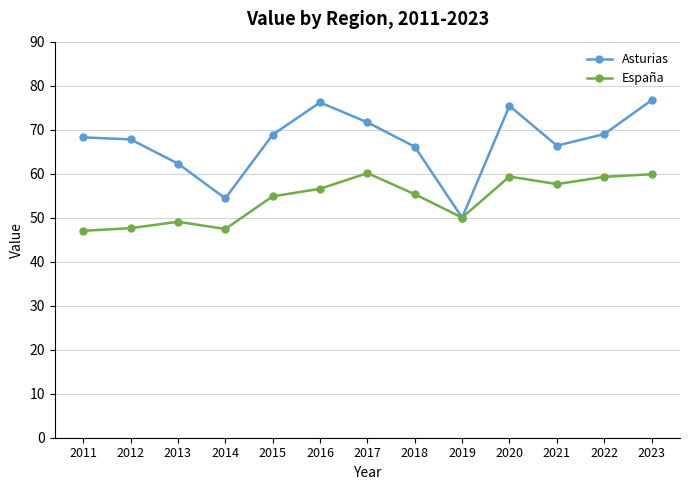

Between 2017 and 2023, which series saw the biggest shift?

Asturias